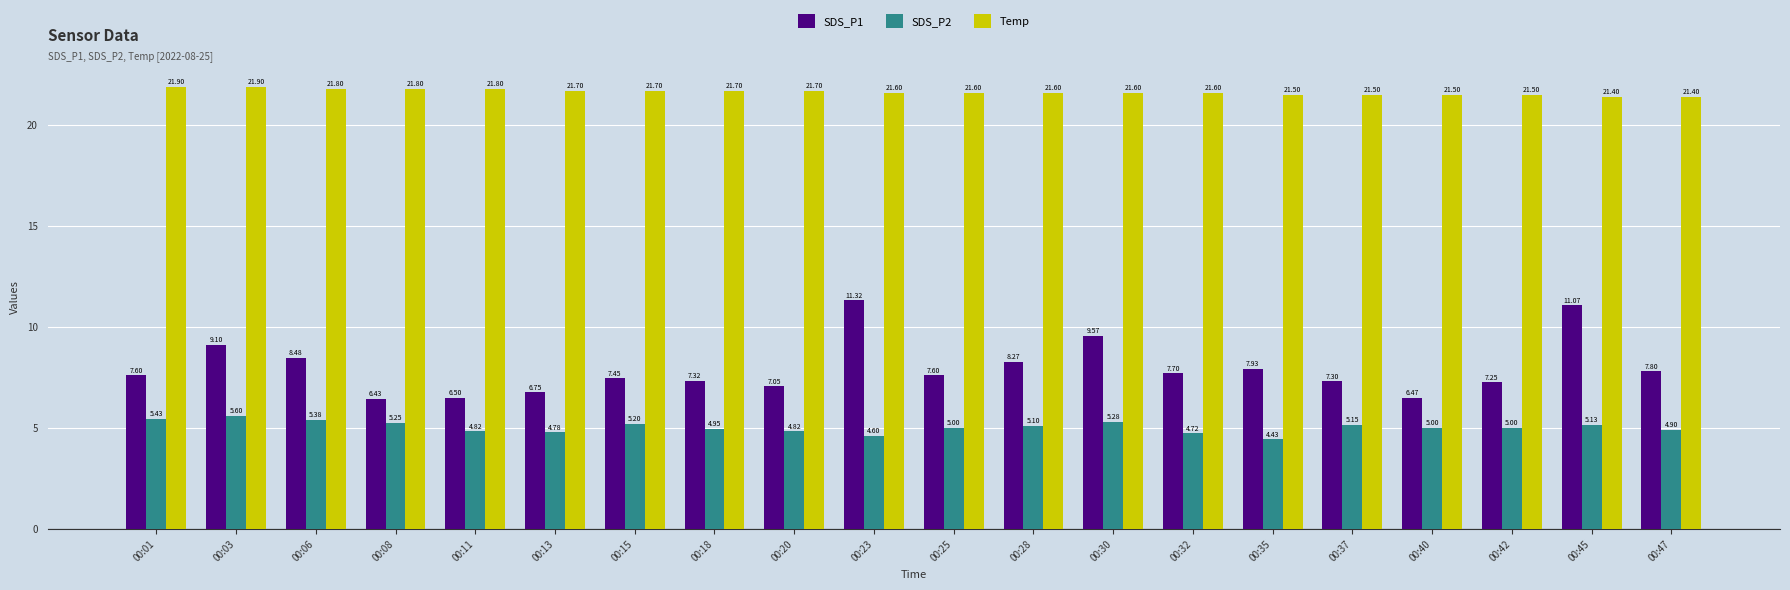

Which series has the widest spread of values?

SDS_P1